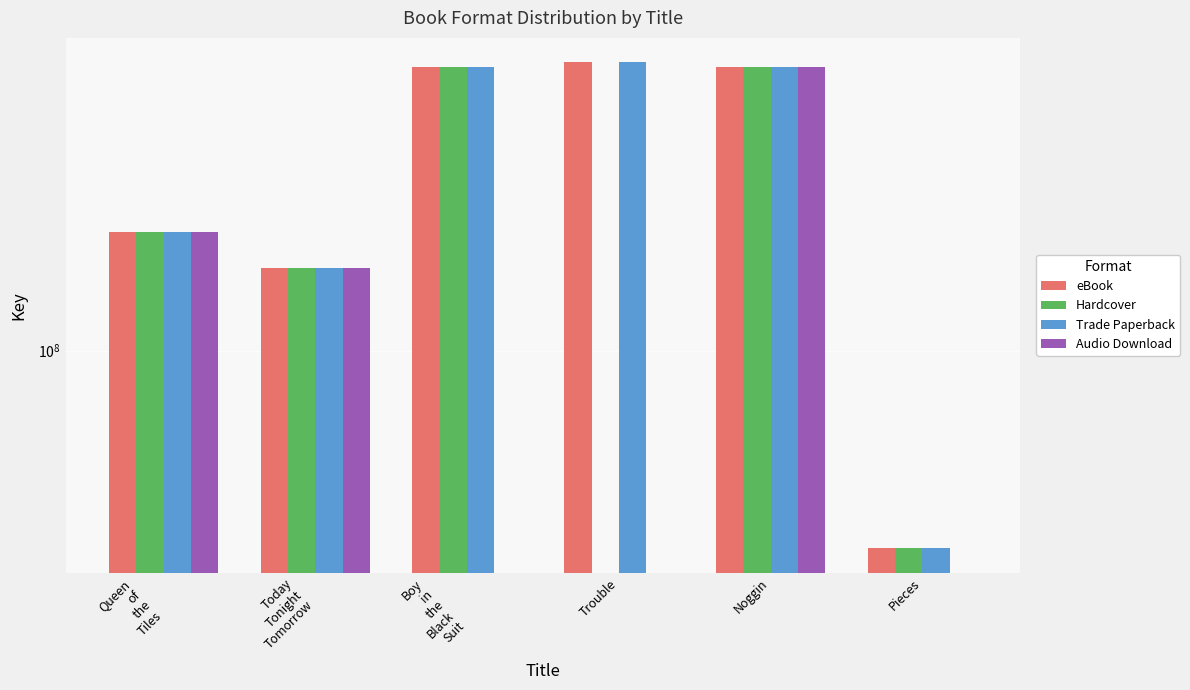

Is the value of Audio Download at Trouble greater than the value of Hardcover at Trouble?

No